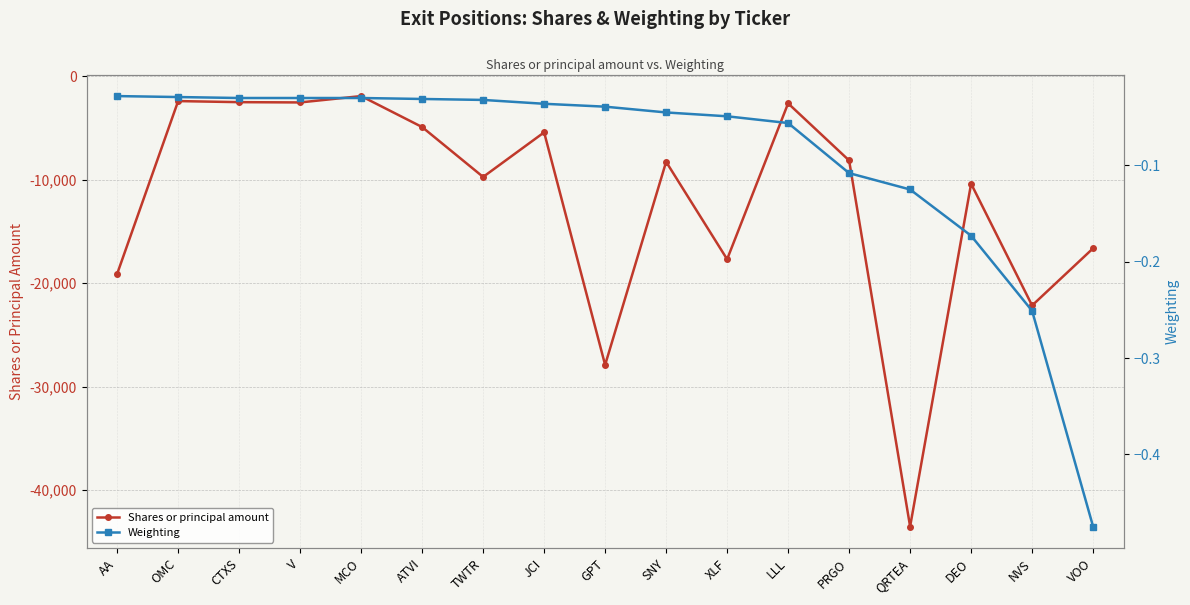

Reading left to right, transcribe all the data shown in this chart.

Shares or principal amount: AA=-19100.0	OMC=-2384.0	CTXS=-2488.0	V=-2515.0	MCO=-1900.0	ATVI=-4897.0	TWTR=-9723.0	JCI=-5409.0	GPT=-27910.0	SNY=-8260.0	XLF=-17688.0	LLL=-2605.0	PRGO=-8130.0	QRTEA=-43547.0	DEO=-10378.0	NVS=-22159.0	VOO=-16629.0
Weighting: AA=-0.0	OMC=-0.0	CTXS=-0.0	V=-0.0	MCO=-0.0	ATVI=-0.0	TWTR=-0.0	JCI=-0.0	GPT=-0.0	SNY=-0.0	XLF=-0.0	LLL=-0.1	PRGO=-0.1	QRTEA=-0.1	DEO=-0.2	NVS=-0.3	VOO=-0.5